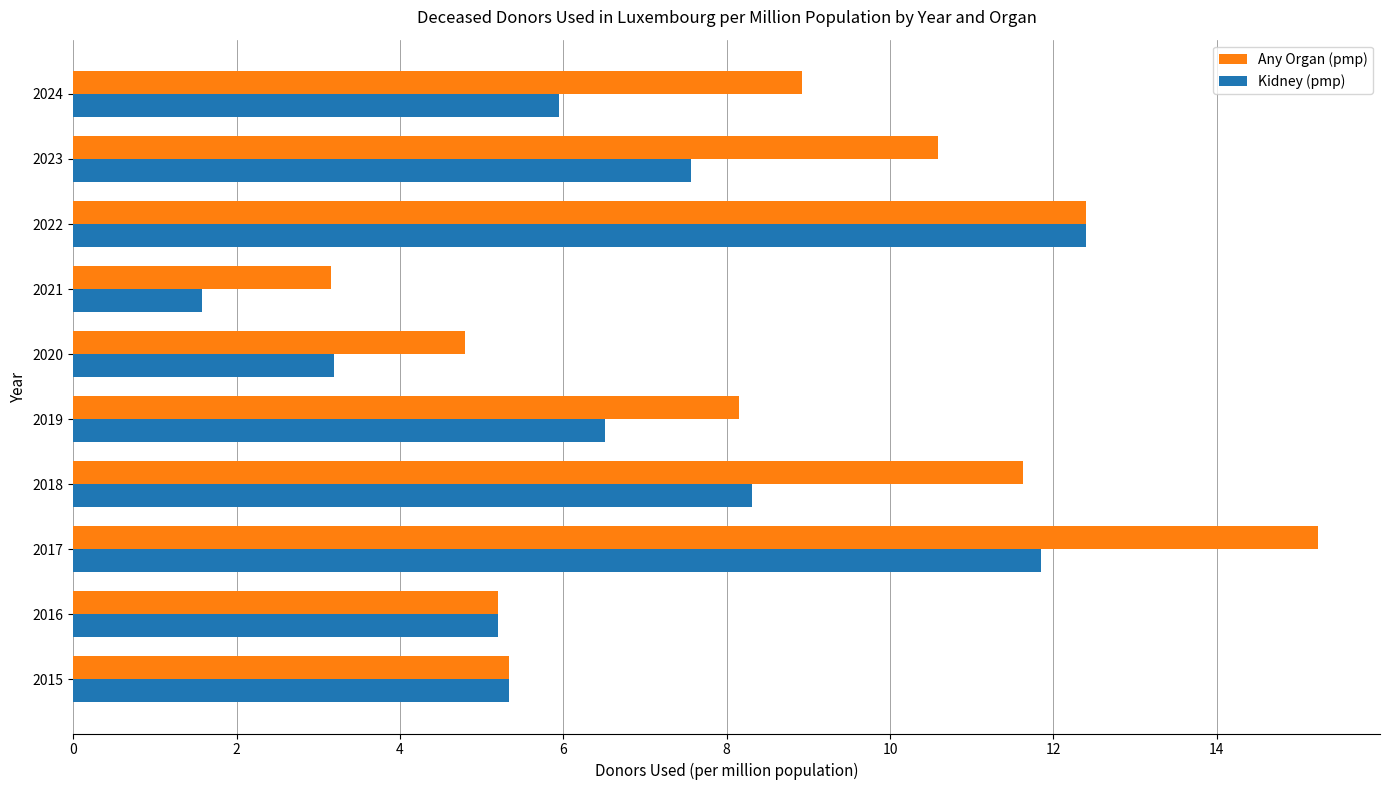

The Kidney (pmp) series shows 12.4 at 2022. True or false?

True